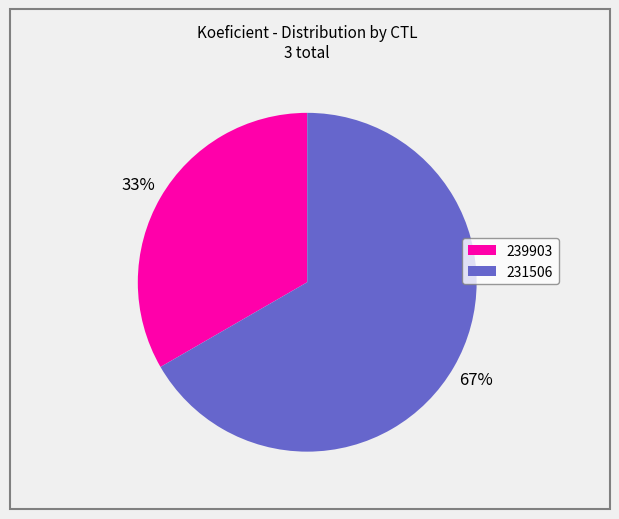

Which category has the smallest portion of the pie?

239903